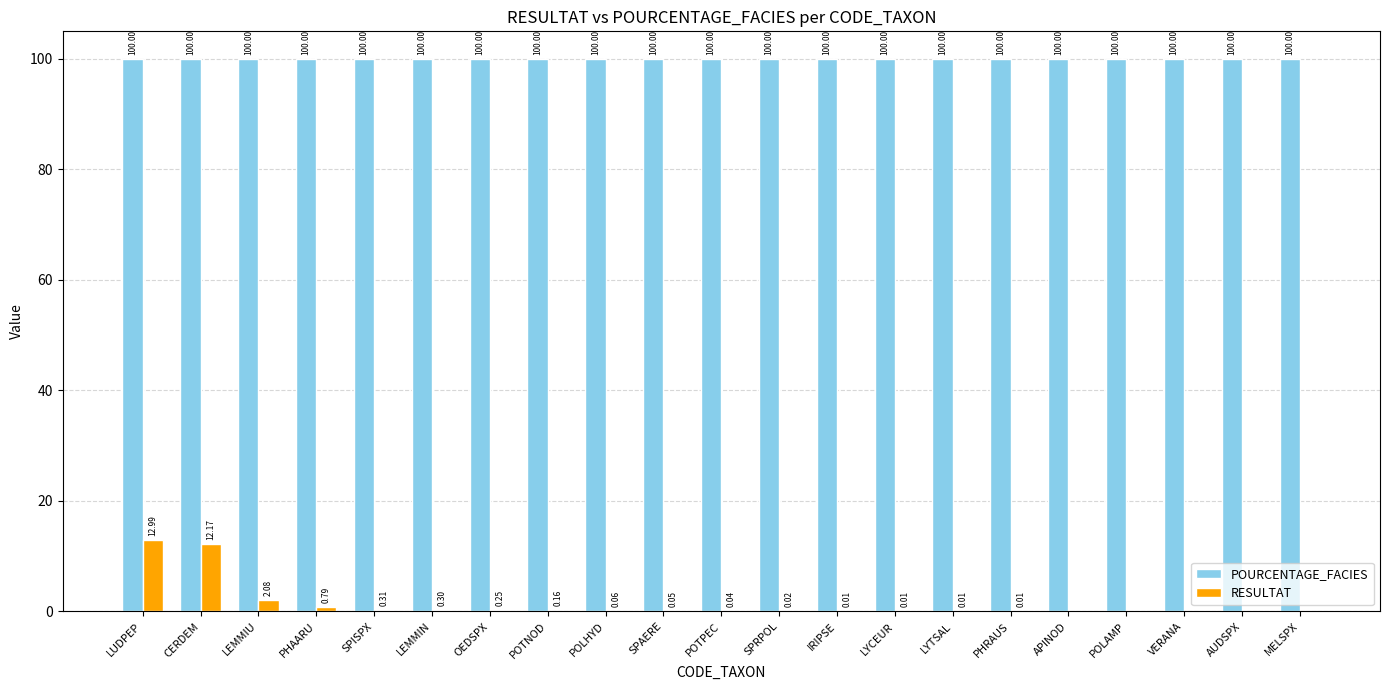

At which label is RESULTAT closest to 6?

LEMMIU